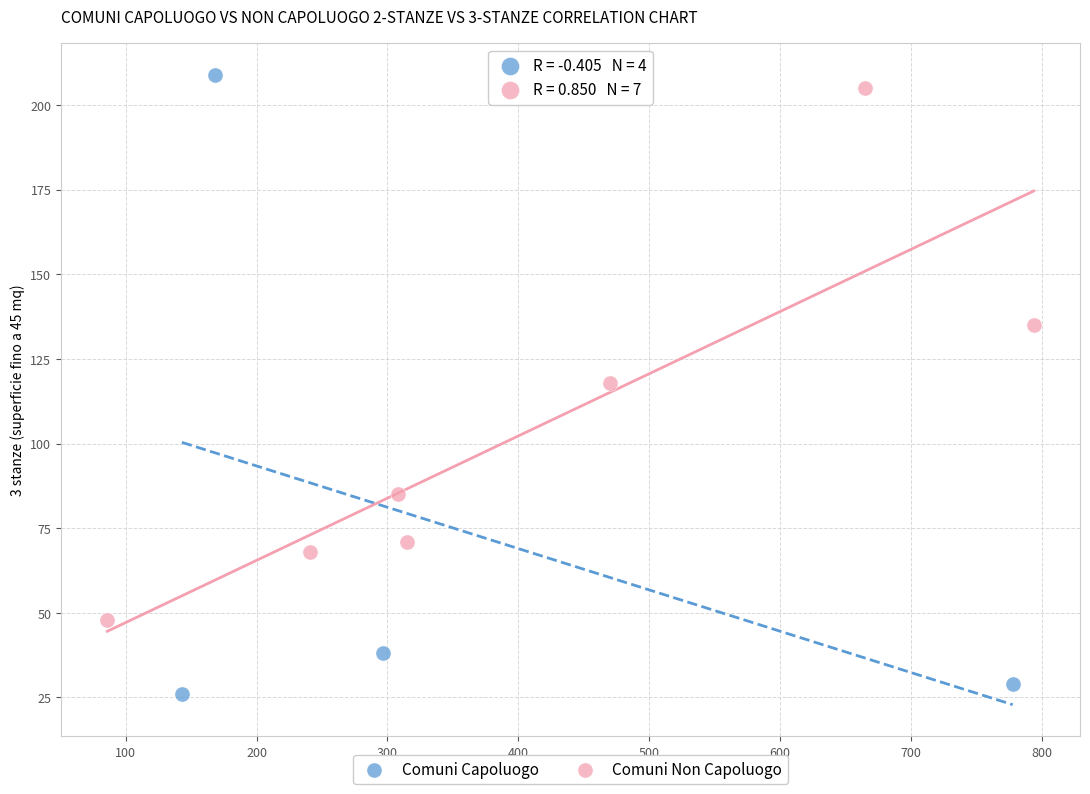

Which series has the largest Y range (max minus min)?

Comuni Capoluogo